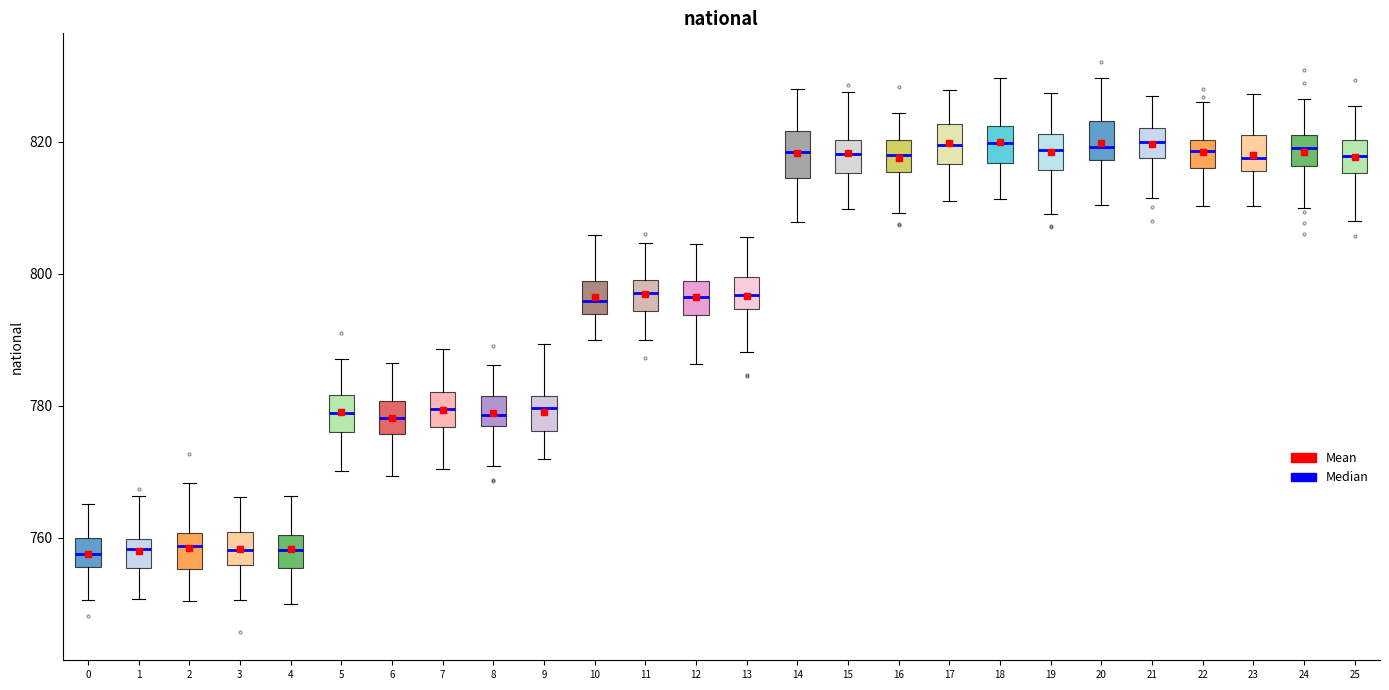

Where is the lower edge of the box at x = 9 on the y-axis? The values are not printed on the chart, so give them approximately, as read against the axis.

776